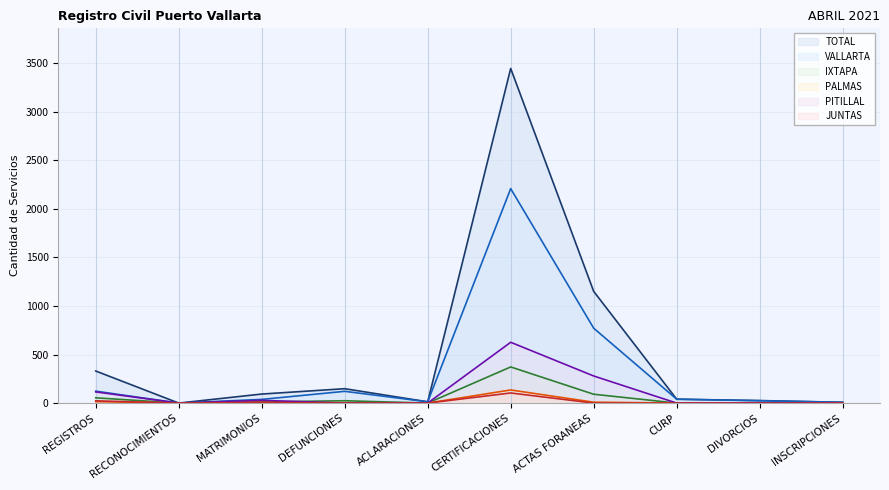

In PALMAS, how many points are higher than both neighbors (excluding endpoints)?

2